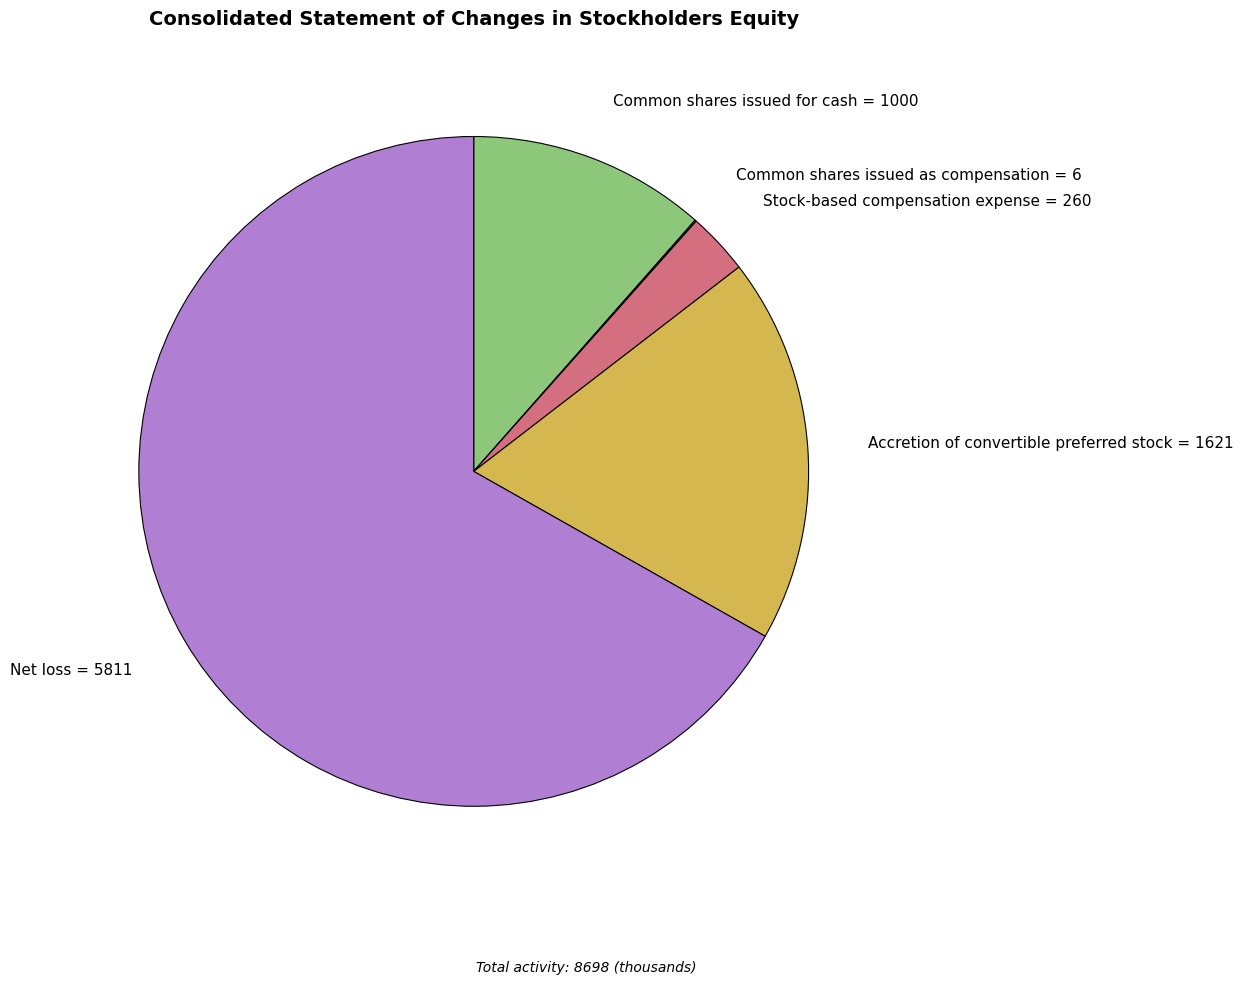

Does any single category account for the majority?

Yes